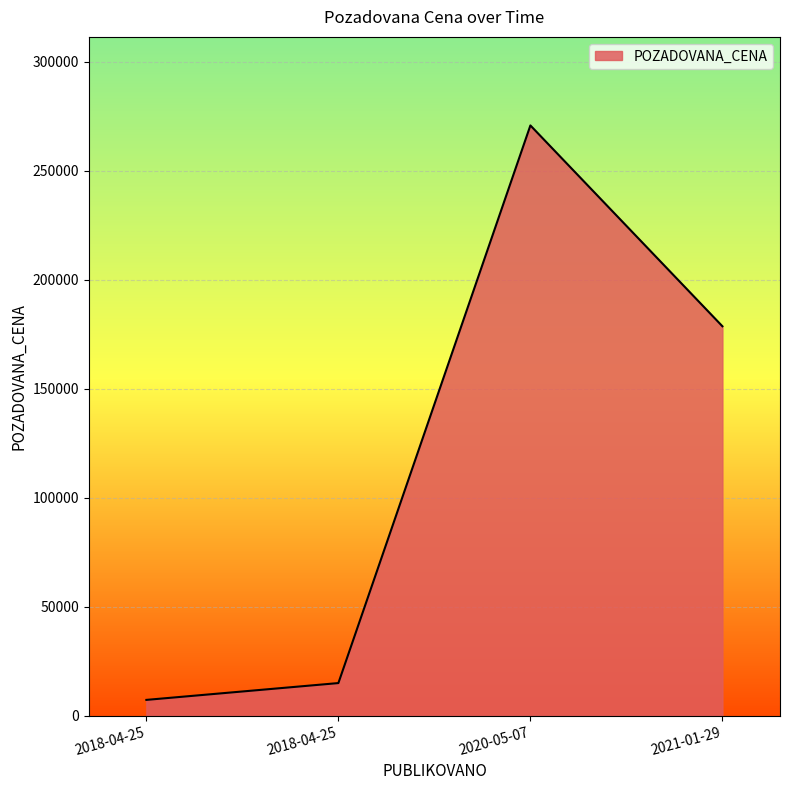

What is the difference between the second highest and second lowest values?

163683